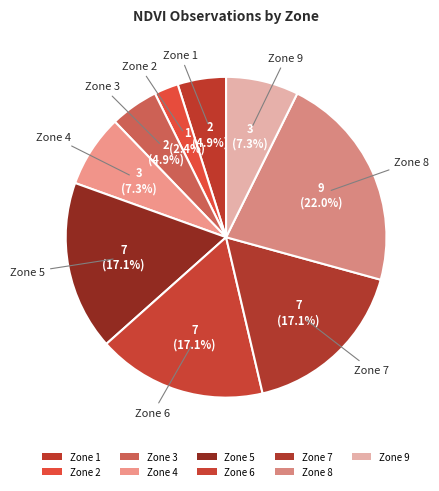

How much of the chart is everything except Zone 5?

82.9%